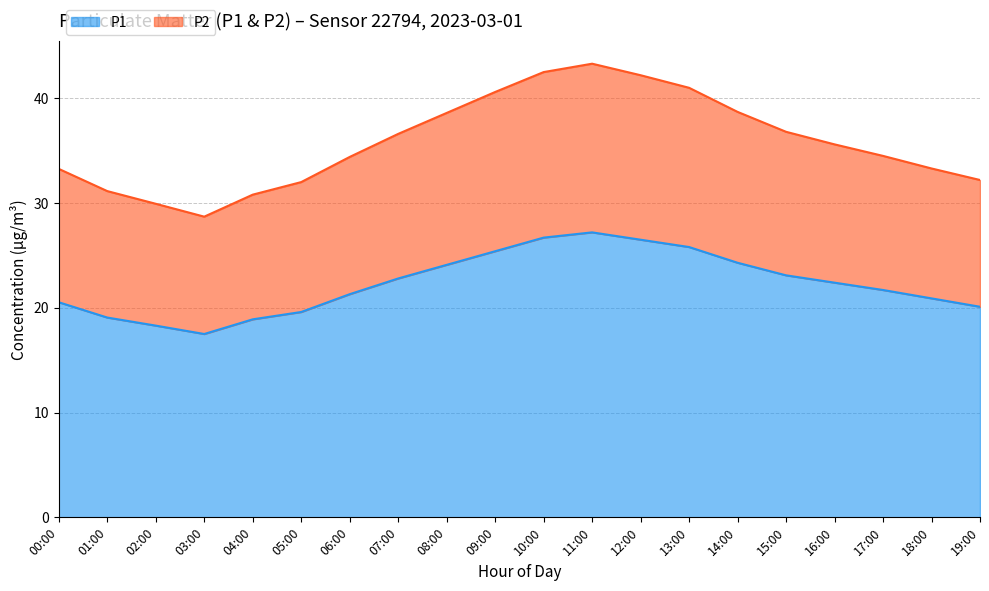

At which label does P1 first exceed 22?

07:00